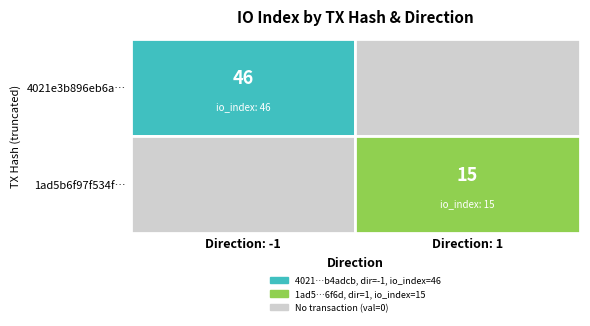

At how many categories does at least one series exceed 36?

1